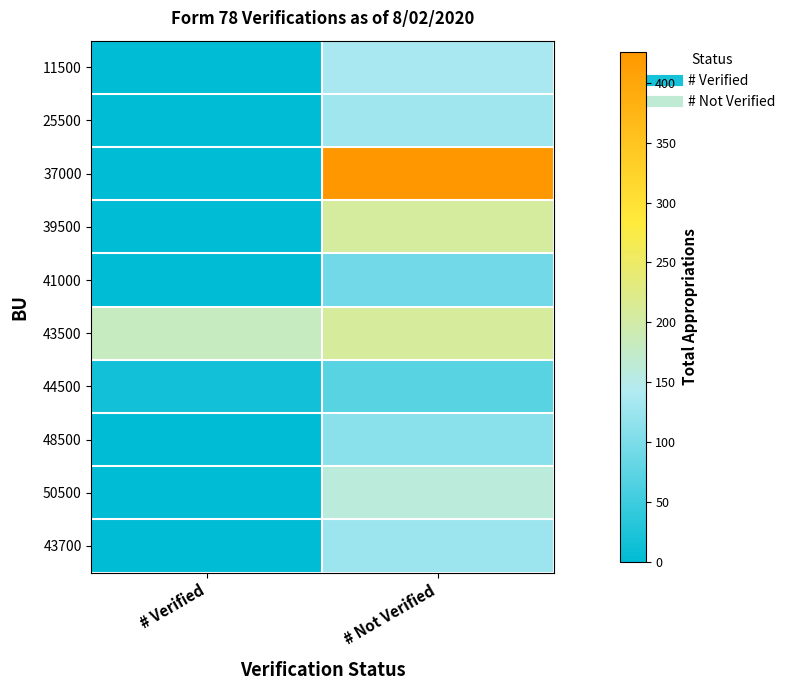

Which series has the largest total across all categories?

37000